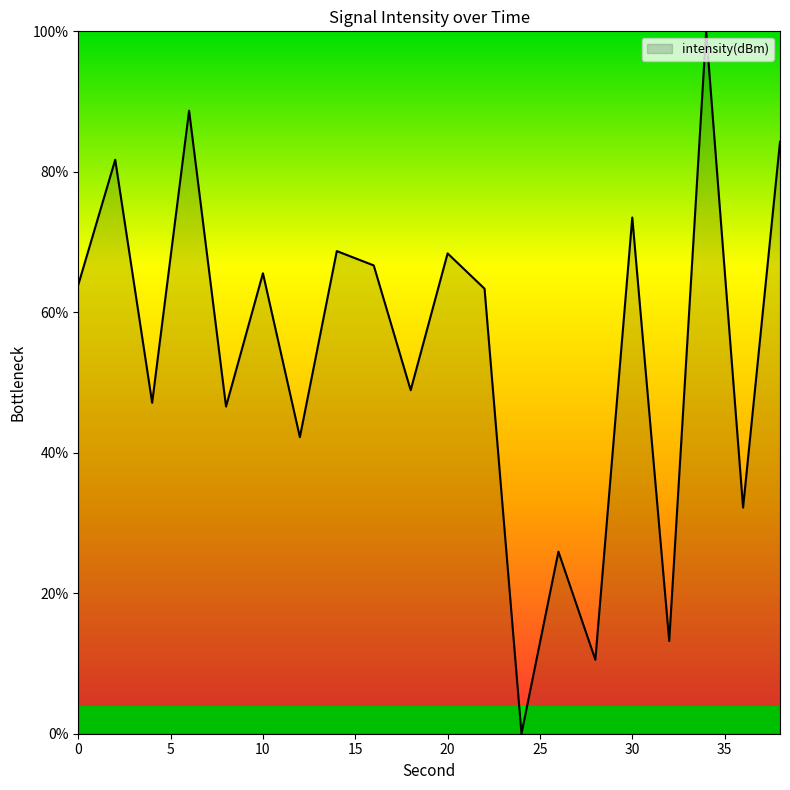

What is the greatest value displayed?

100.0